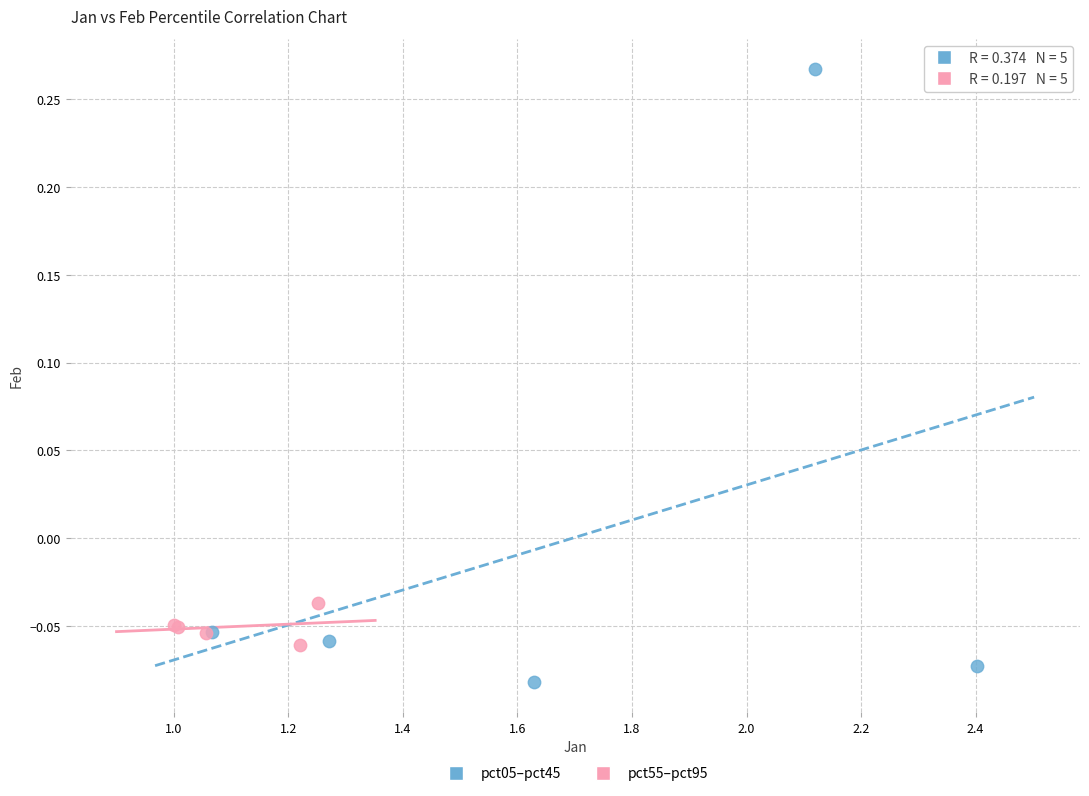

Which series contains the highest Y value?

pct05–pct45